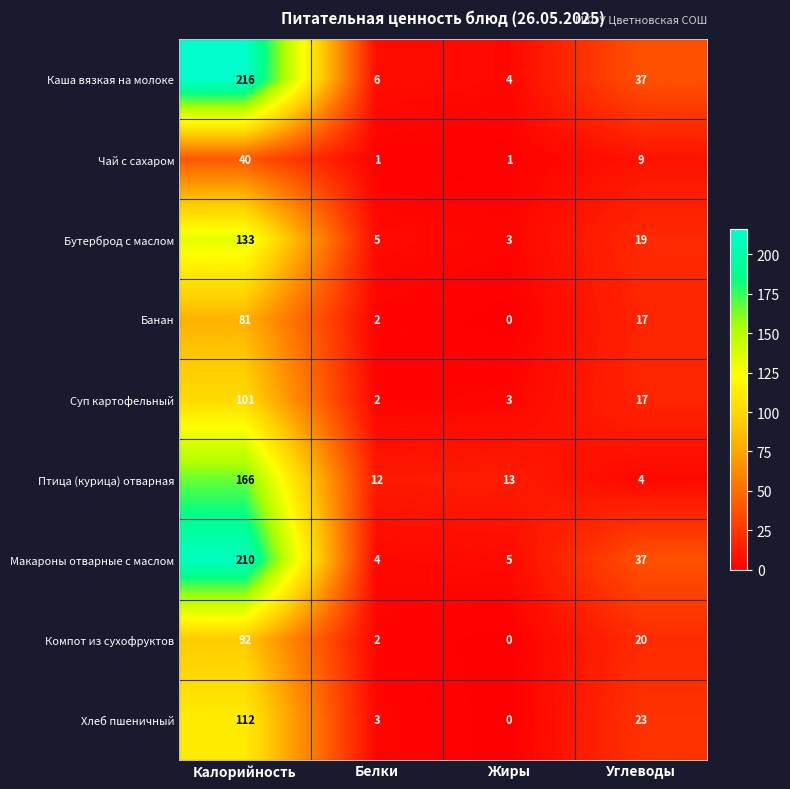

At which label is Суп картофельный closest to 51?

Углеводы